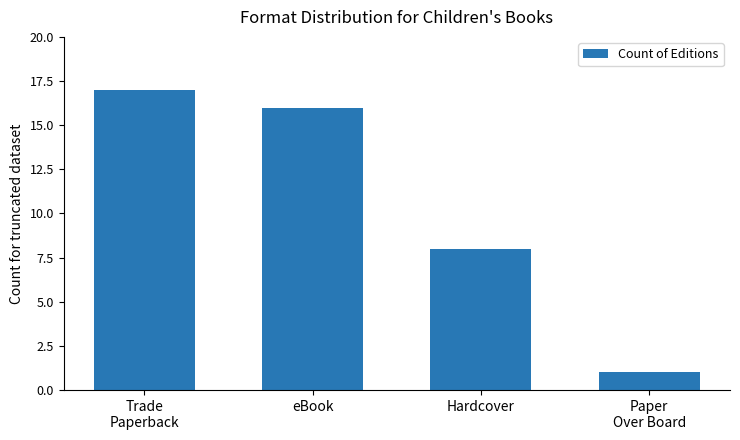

At which label is the value closest to 9?

Hardcover